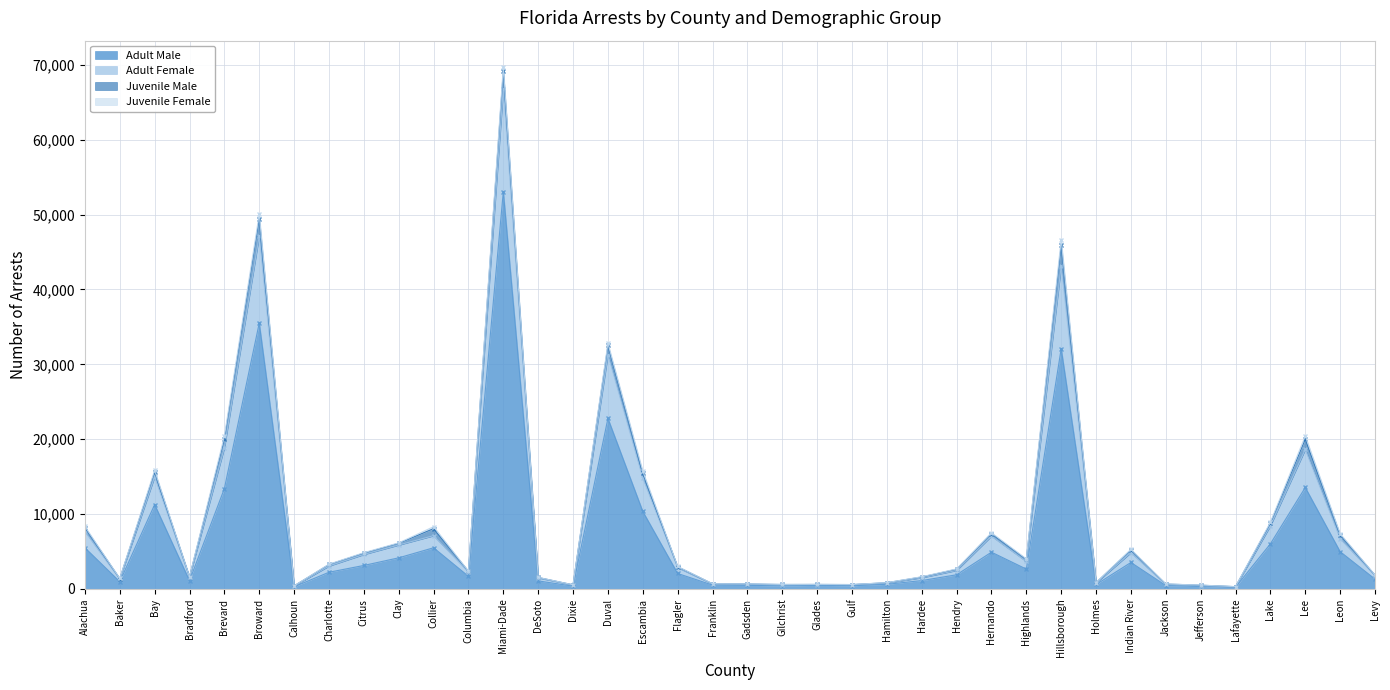

Where is the first local minimum for Adult Male?

Baker